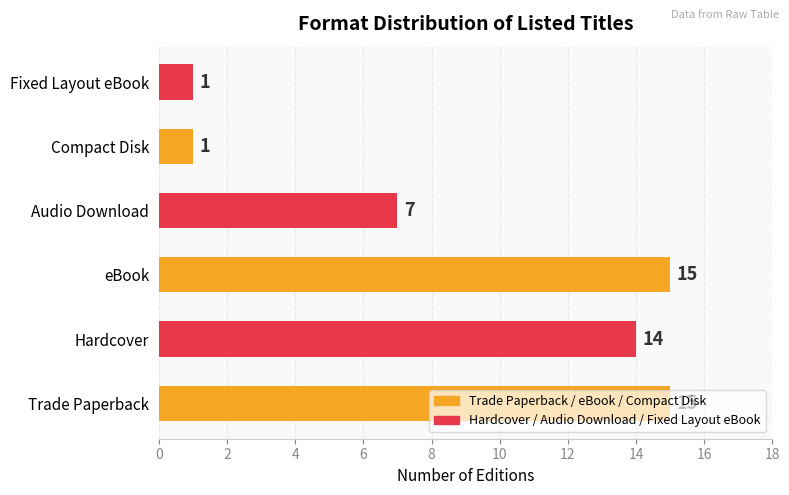

How many data points does each series have?

6